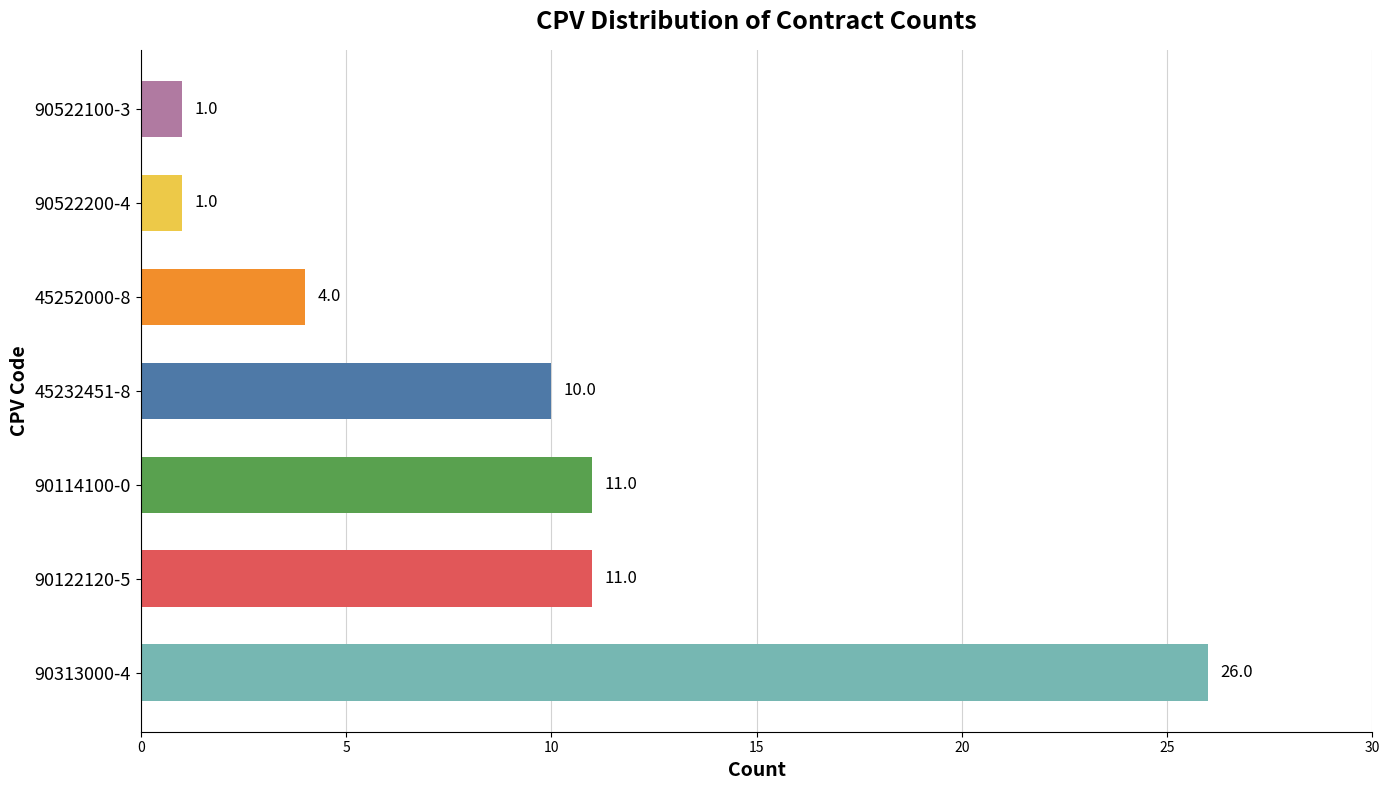

What is the greatest value displayed?

26